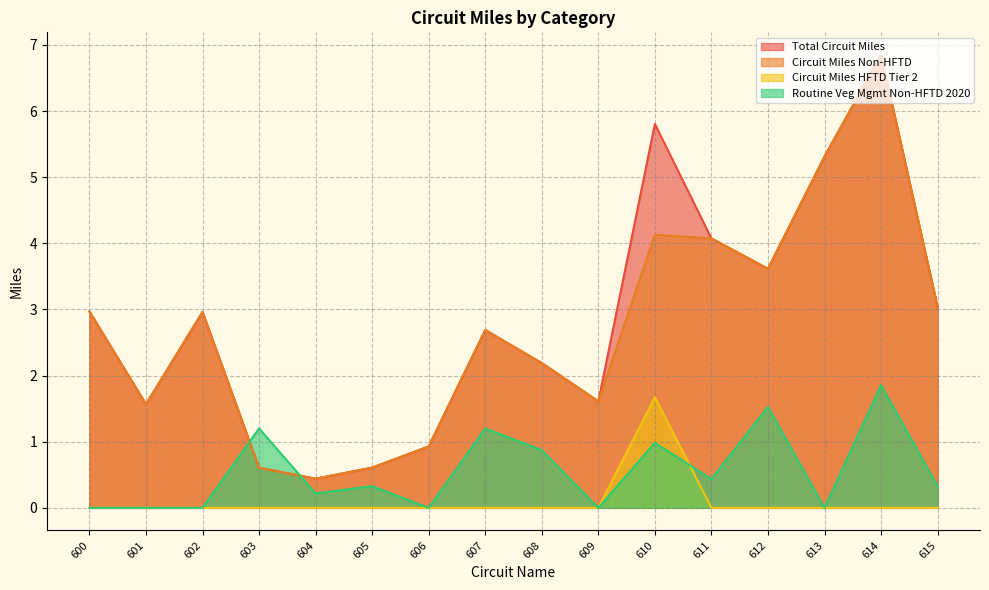

In Total Circuit Miles, how many points are higher than both neighbors (excluding endpoints)?

4